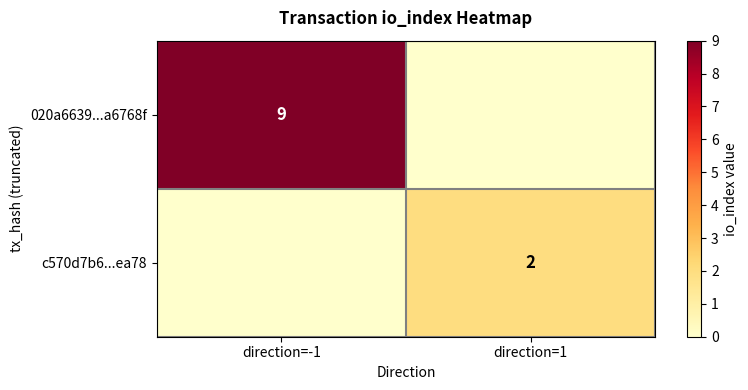

The 020a6639...a6768f series shows 9 at direction=-1. True or false?

True